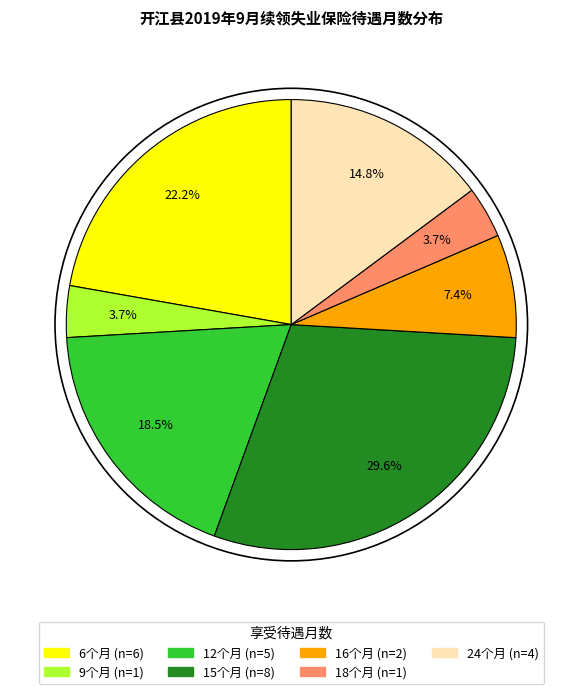

To the nearest percent, what is the combined percentage of 18个月 and 16个月?

11%